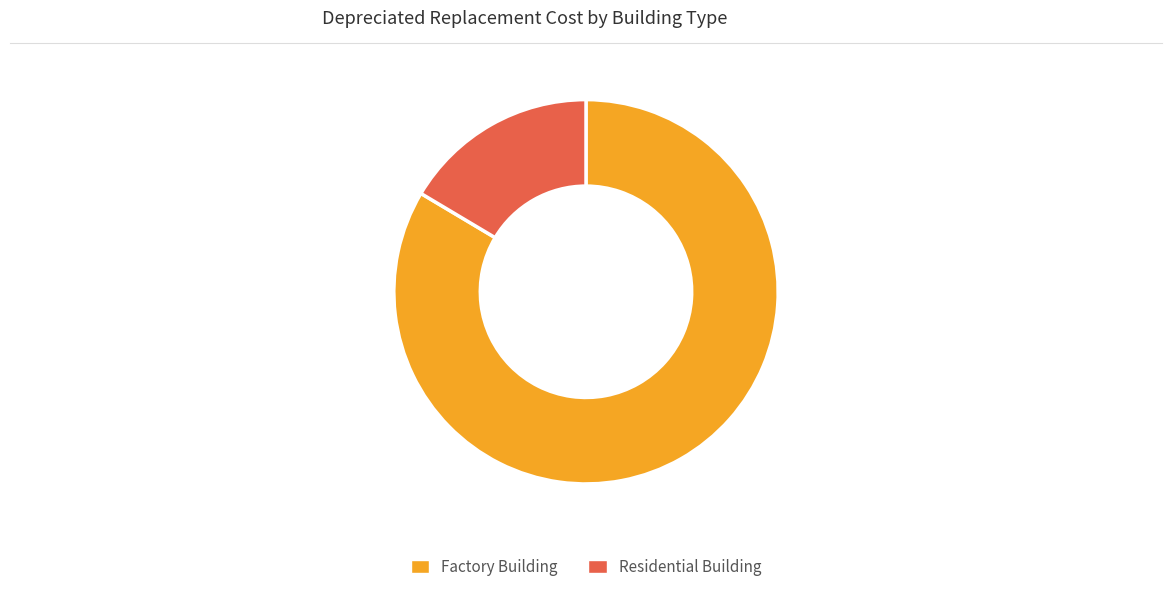

Is it true that Factory Building is 93% of the pie?

False